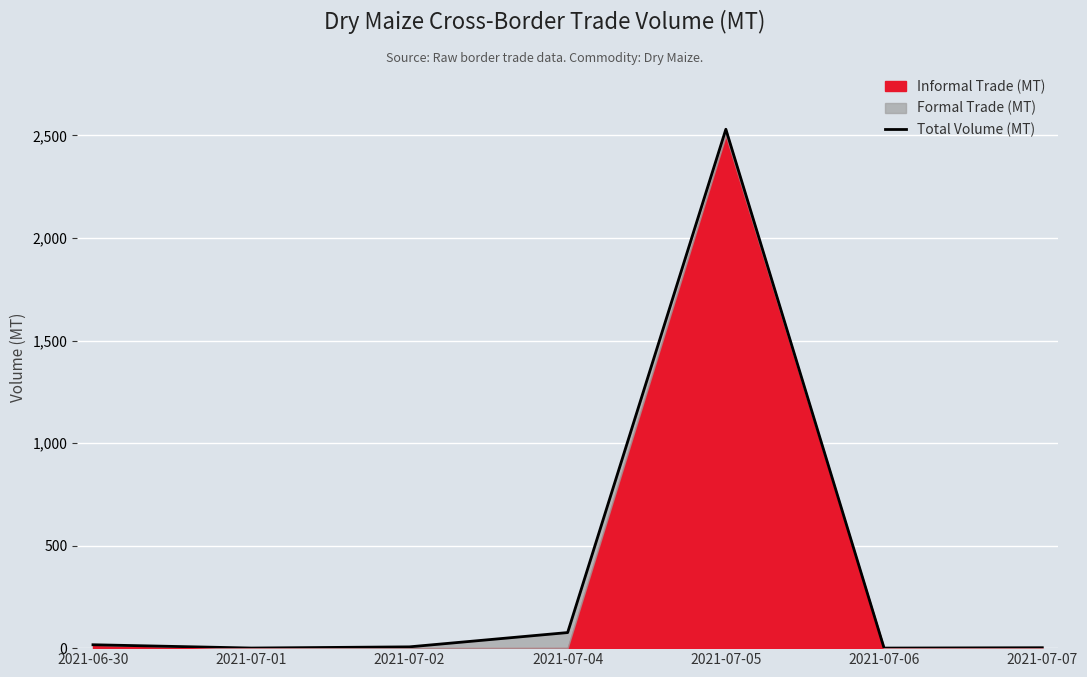

How many points are lower than both their immediate neighbors (excluding endpoints)?

2